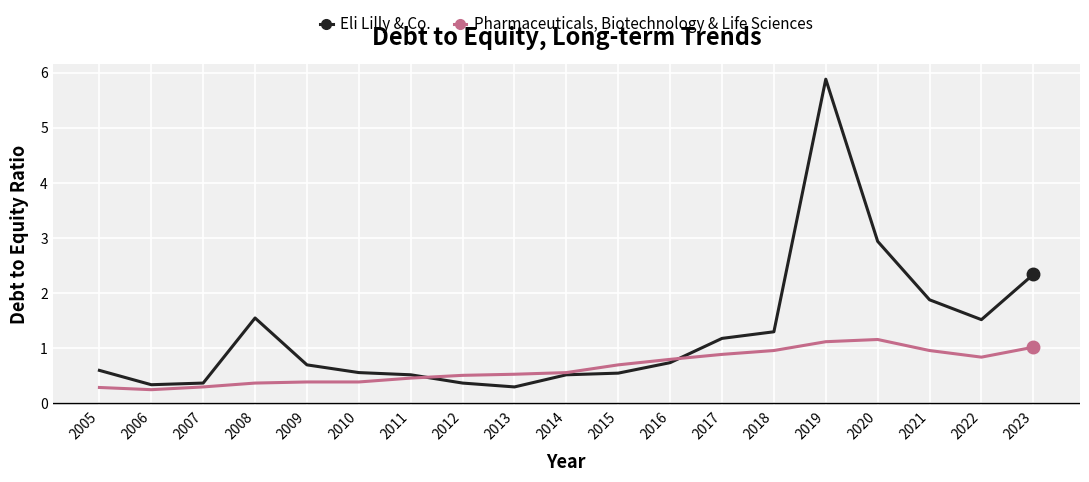

Which category has the highest value in the Eli Lilly & Co. series?

2019